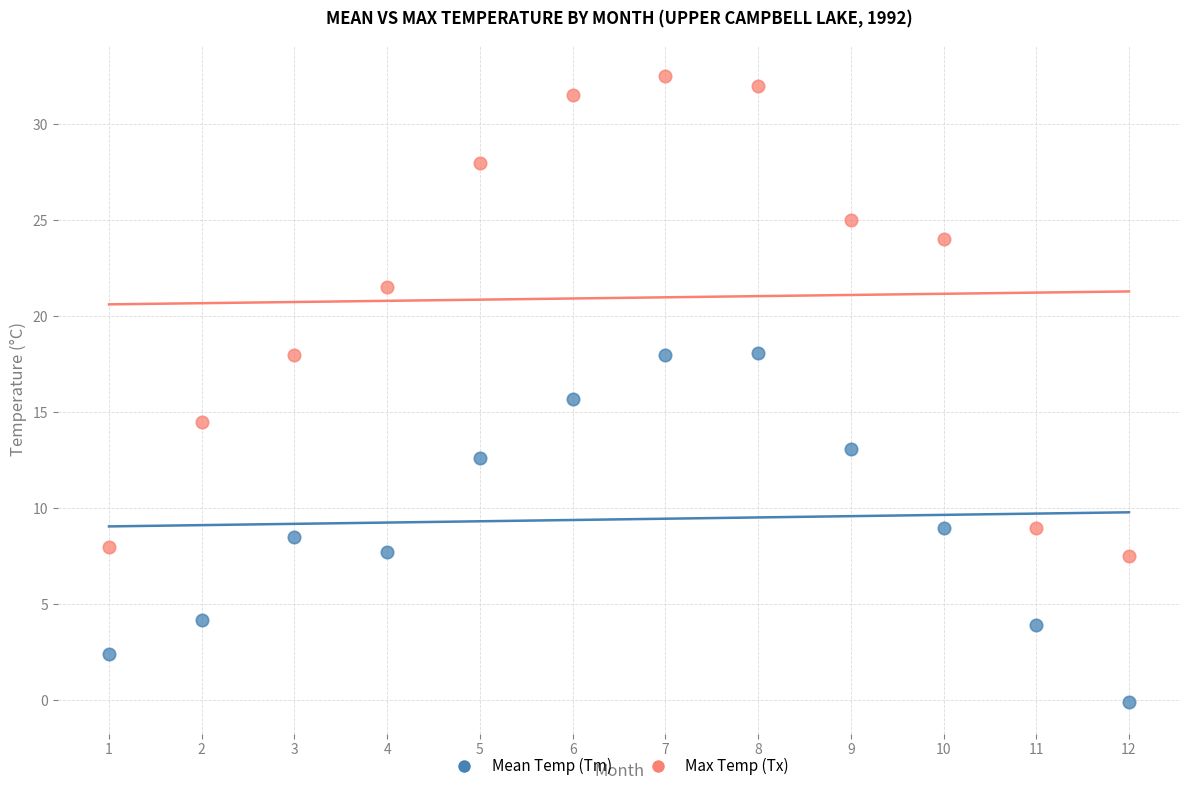

Which series has the widest spread of Y values?

Max Temp (Tx)